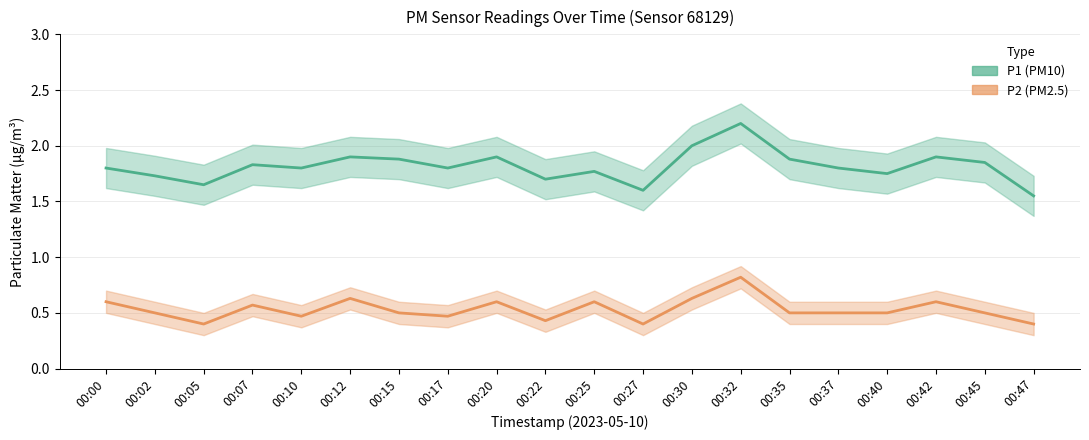

Between 00:10 and 00:27, which is larger?

00:10